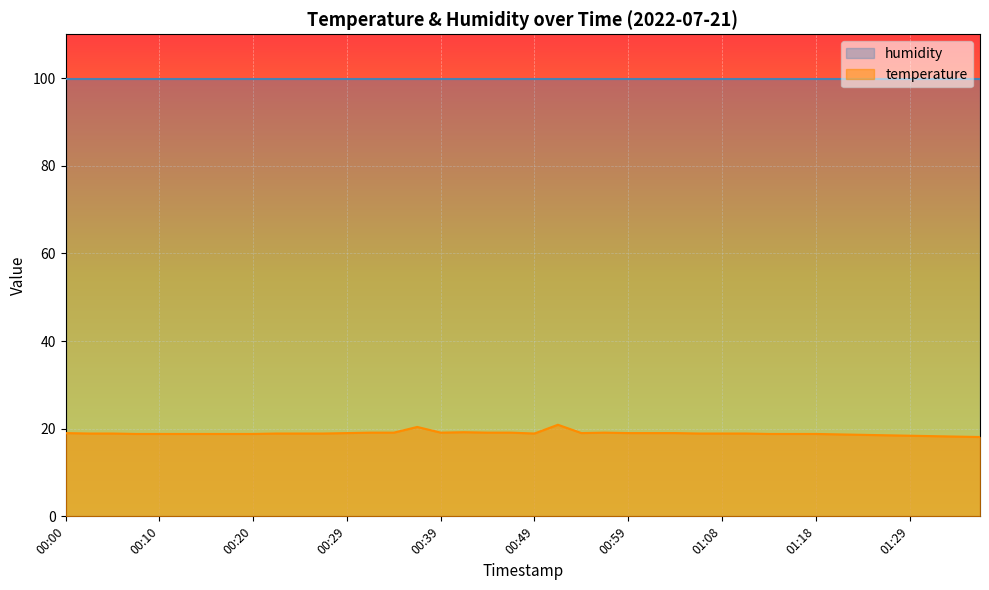

What is the smallest value displayed?

18.1